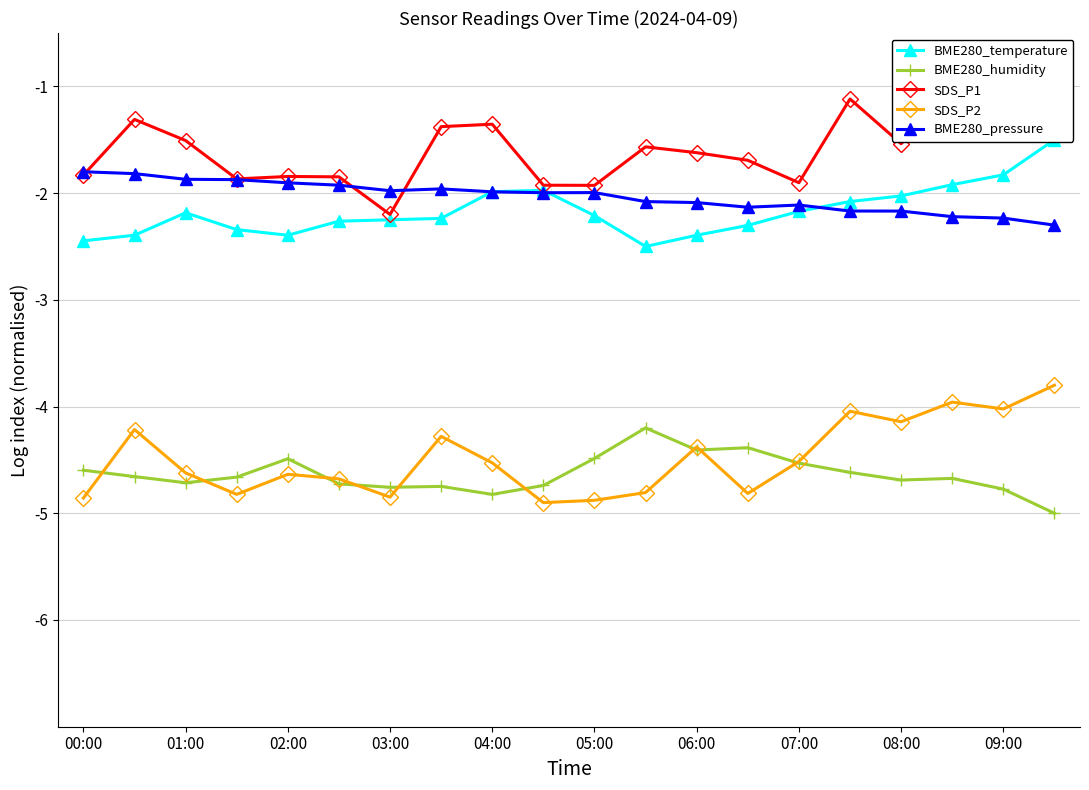

At which category is the sum across all series the highest?

19